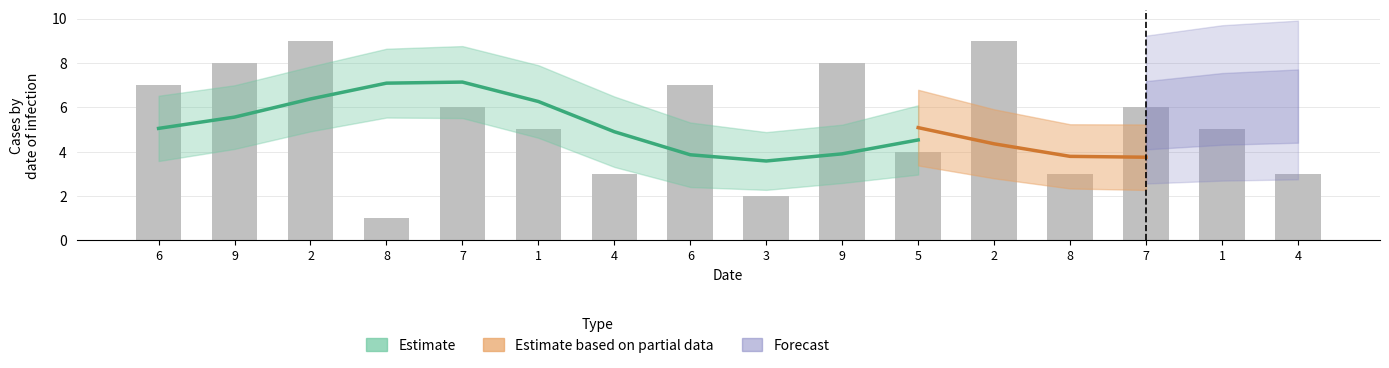

How many values are below 6?

8